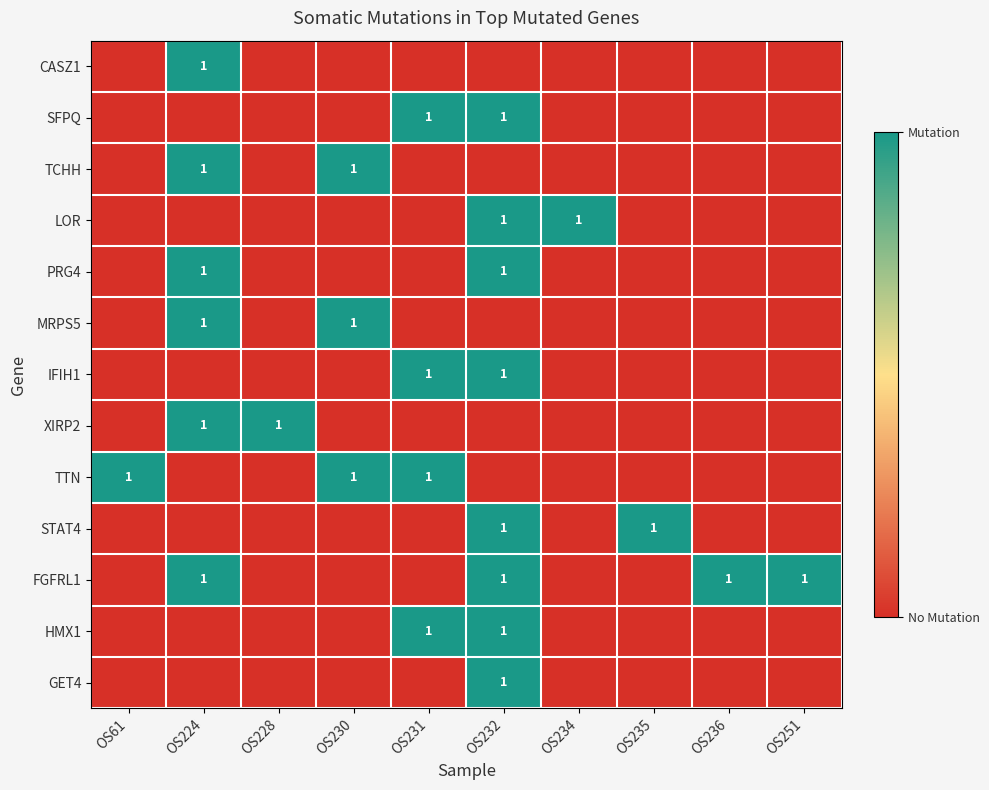

The MRPS5 series shows 1 at OS224. True or false?

True